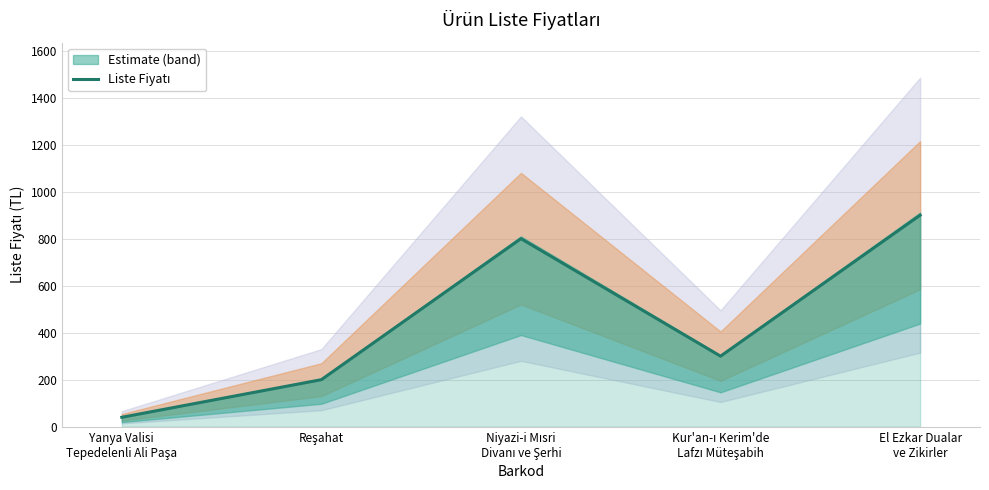

Is it true that the value at Yanya Valisi
Tepedelenli Ali Paşa is 55?

False